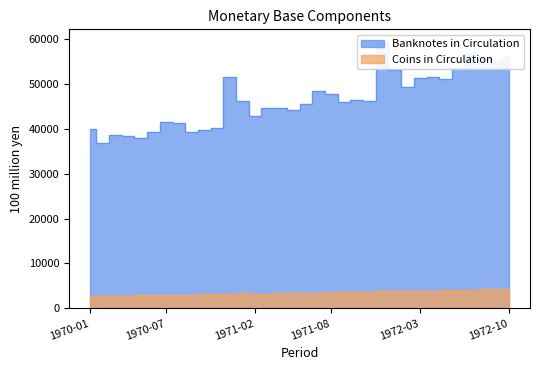

True or false: Coins in Circulation and Banknotes in Circulation intersect in this chart.

False